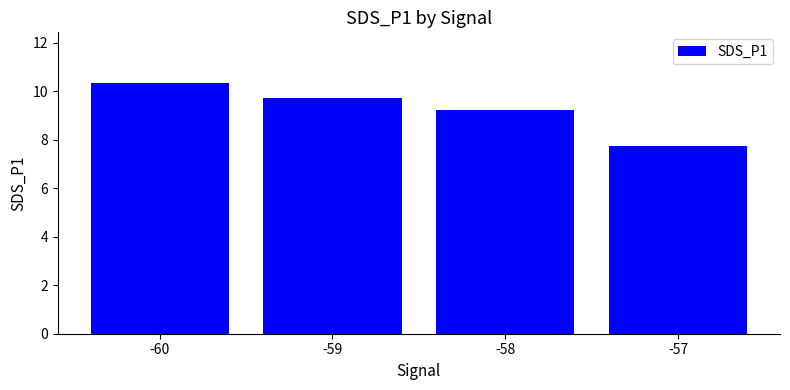

Are the bars horizontal?

No